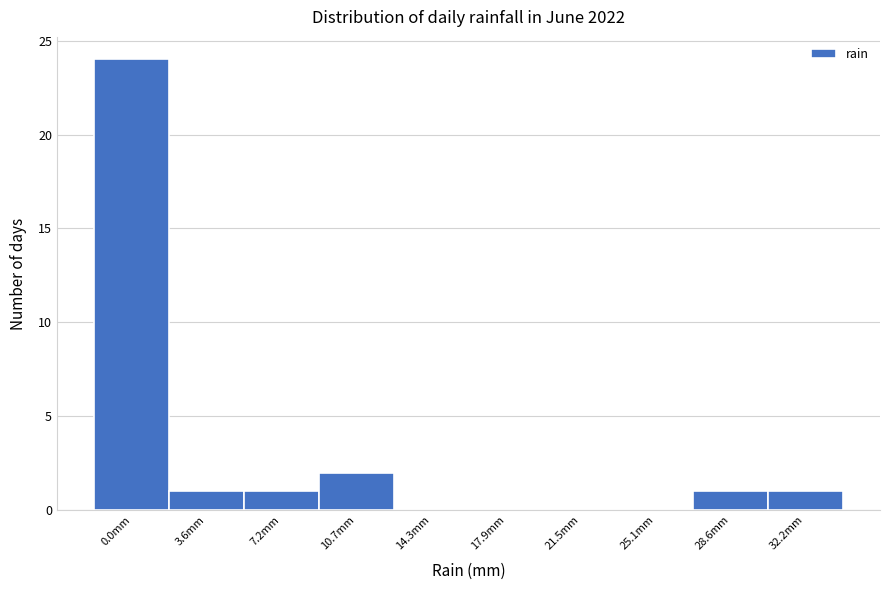

Reading right to left, what are all the values shown in this chart?

32.2mm=1	28.6mm=1	25.1mm=0	21.5mm=0	17.9mm=0	14.3mm=0	10.7mm=2	7.2mm=1	3.6mm=1	0.0mm=24